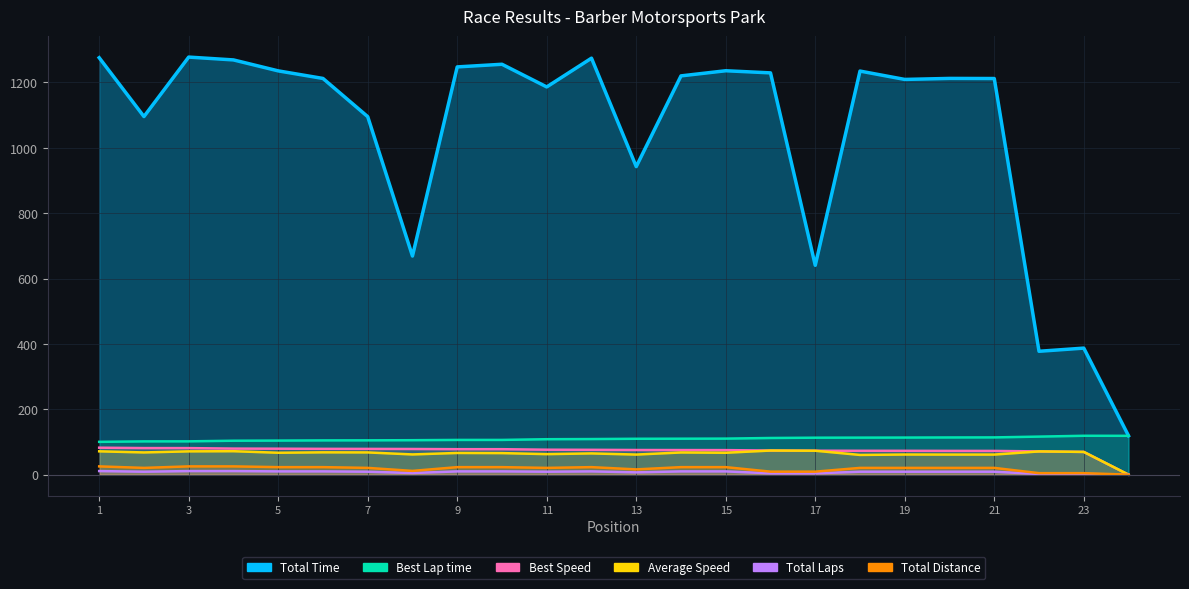

Which series has the largest range (max minus min)?

Total Time